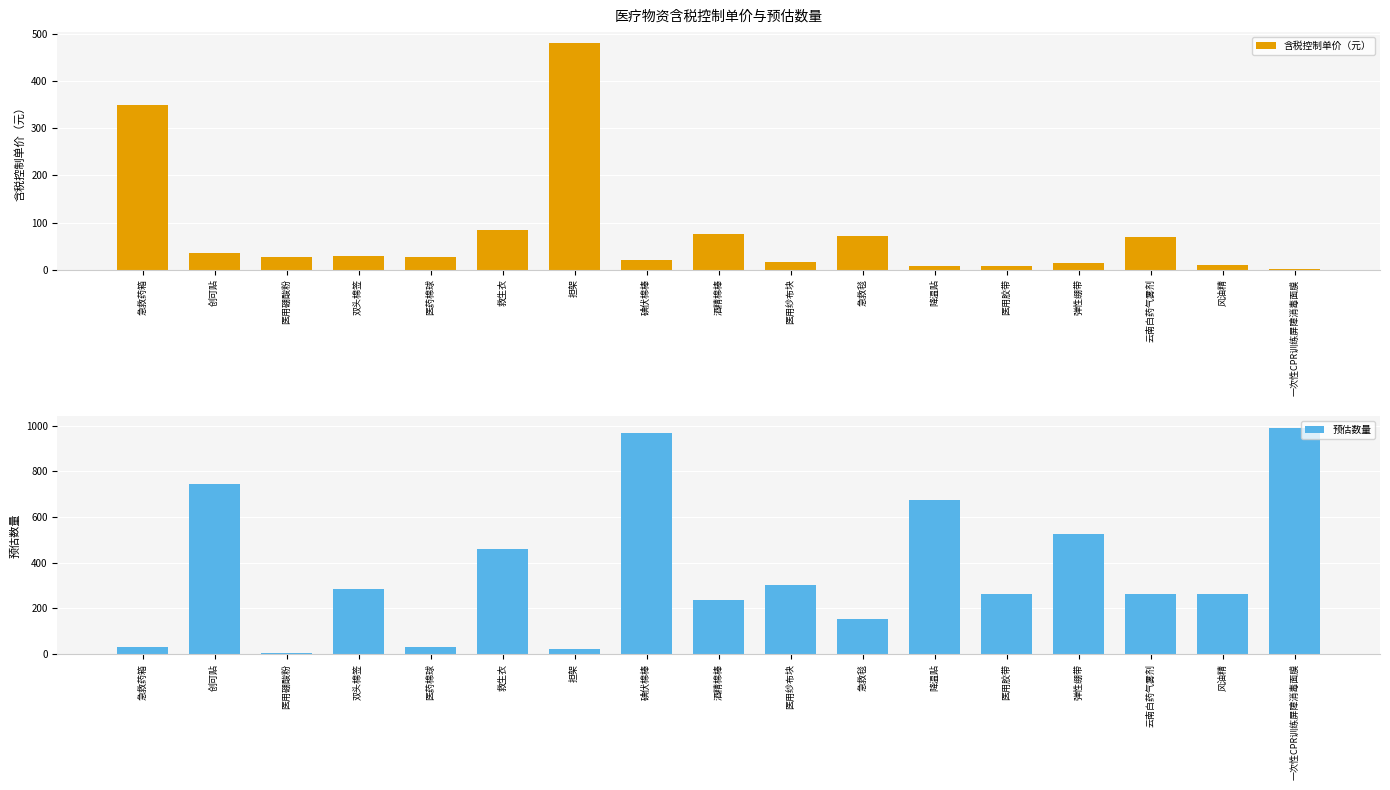

Does the chart contain any negative values?

No